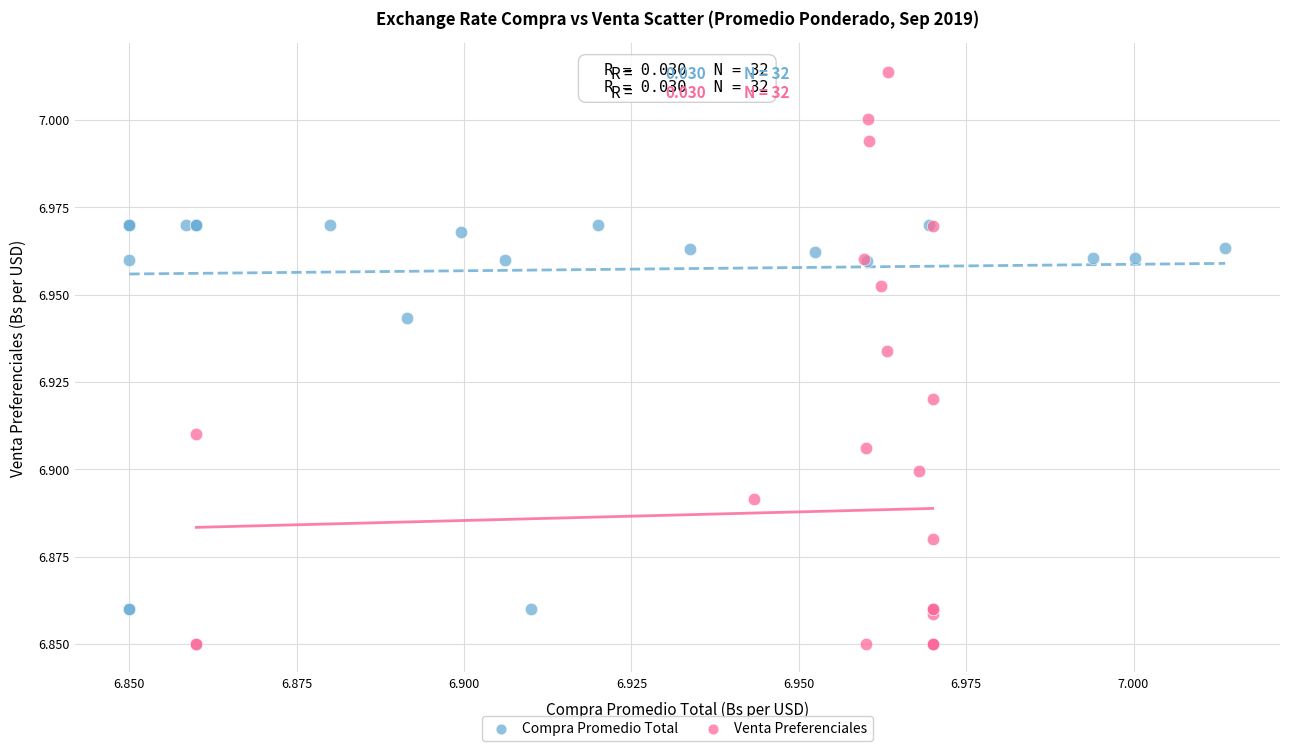

Which series contains the highest Y value?

Venta Preferenciales